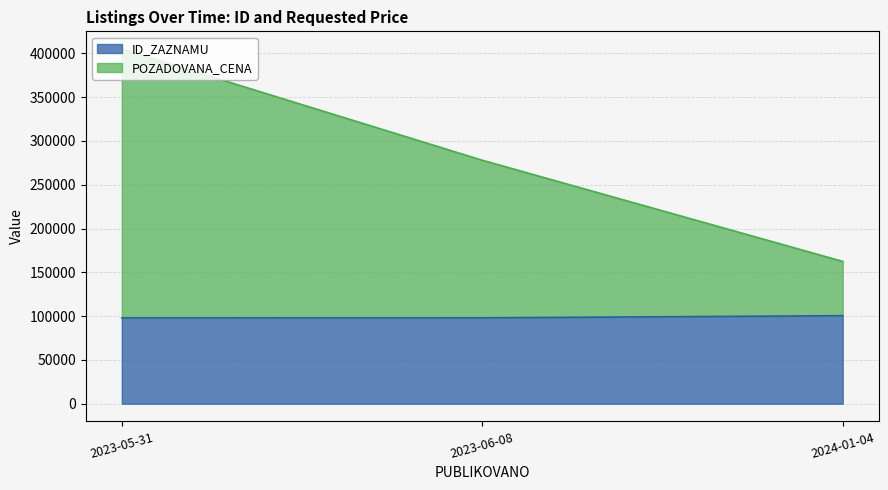

What is the approximate value of ID_ZAZNAMU at 2023-05-31, to the nearest 10?

97970